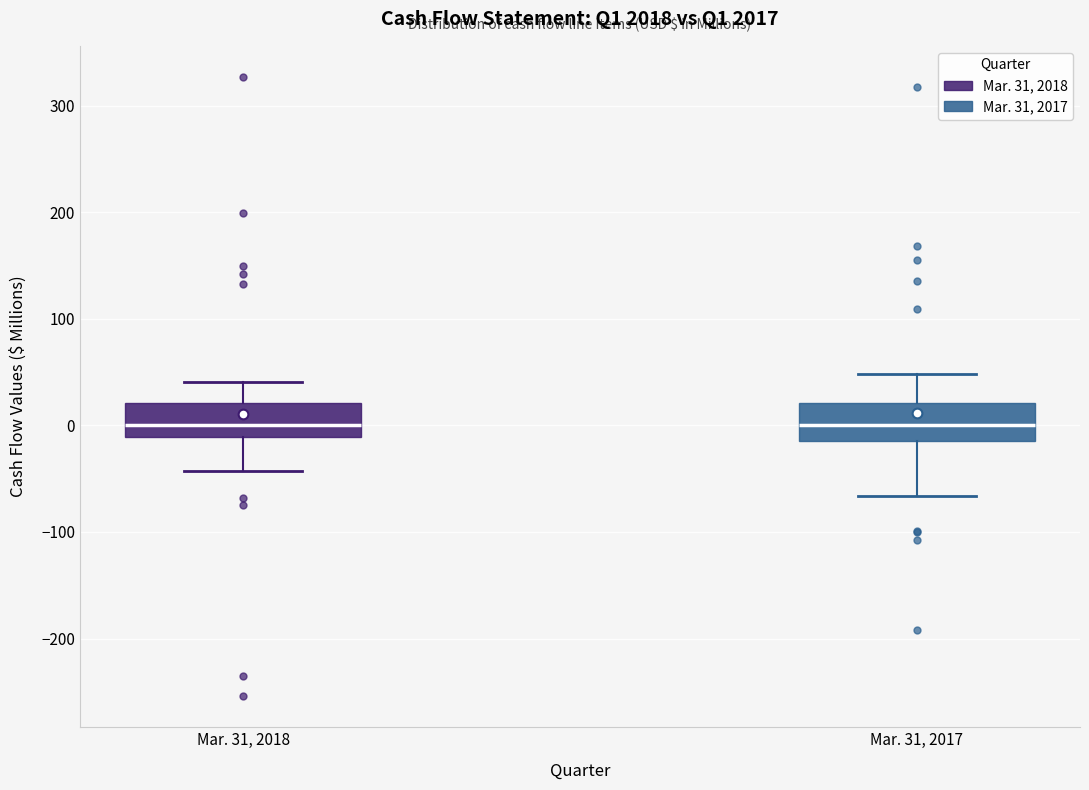

Reading left to right, read every box against the y-axis: the position of its median line, the range the box covers, and the ends of its whiskers. The values are not printed on the chart, so give them approximately, as read against the axis.

Mar. 31, 2018: median 0, box -10 to 20, whiskers -40 to 40
Mar. 31, 2017: median 0, box -10 to 20, whiskers -70 to 50